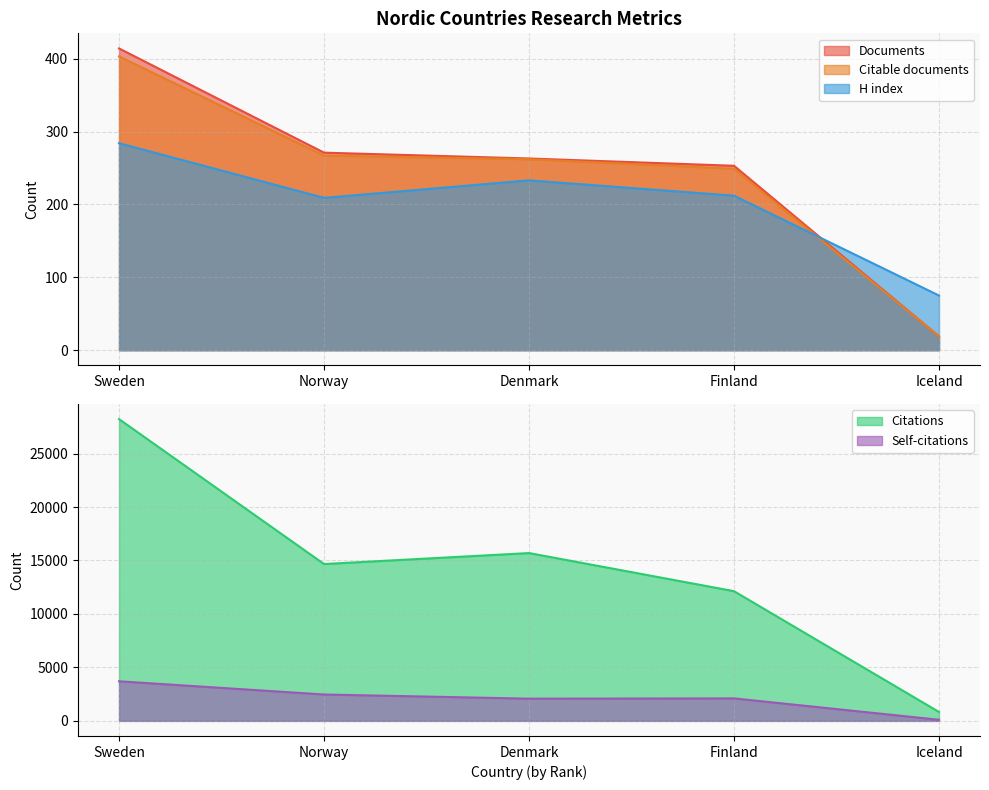

True or false: H index and Citations intersect in this chart.

False